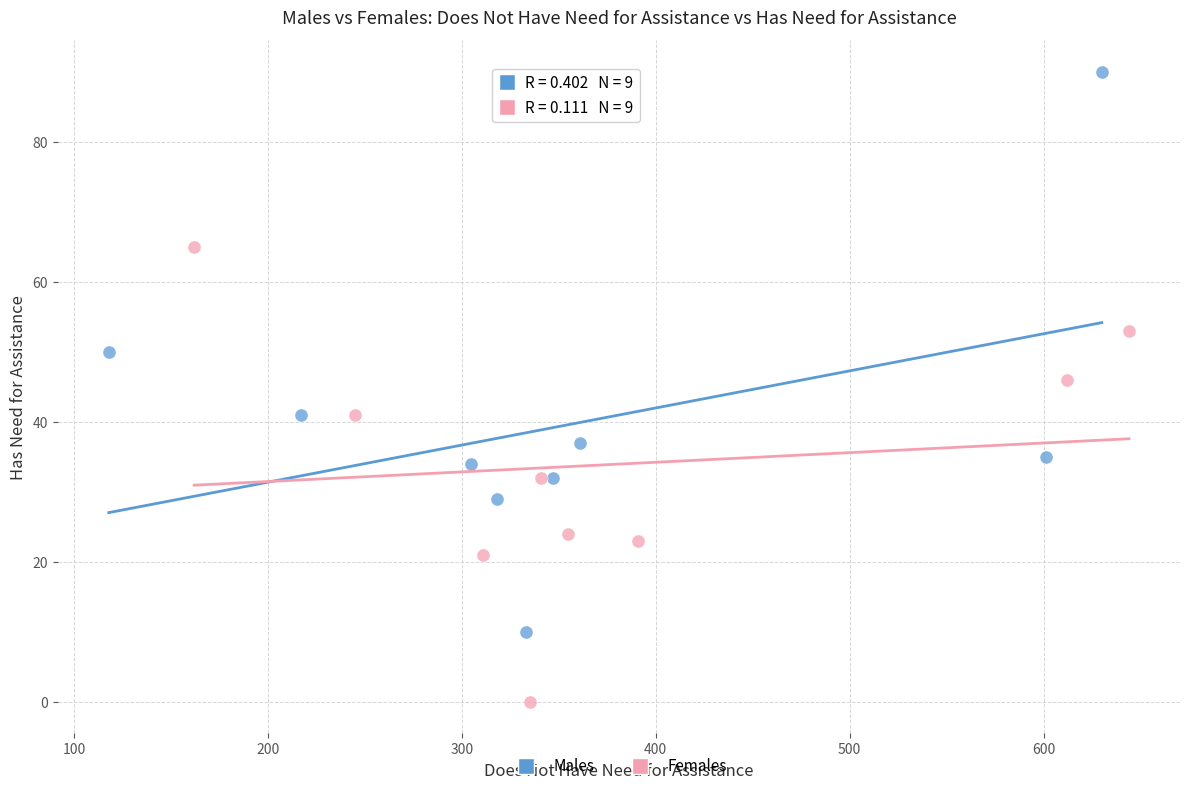

Which series has the widest spread of Y values?

Males